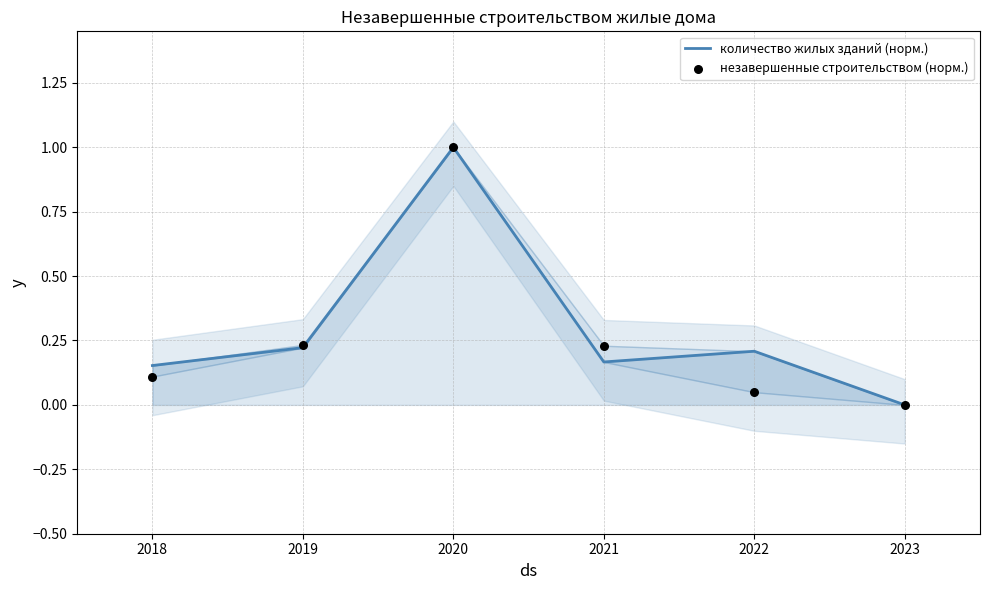

At how many categories does at least one series exceed 0?

5